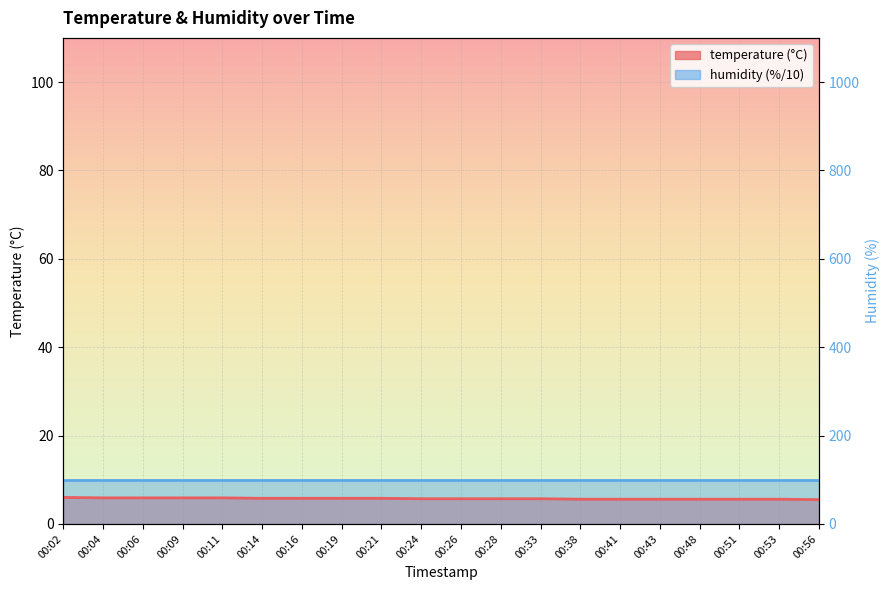

Is it true that the value at 00:11 is 5.9?

True